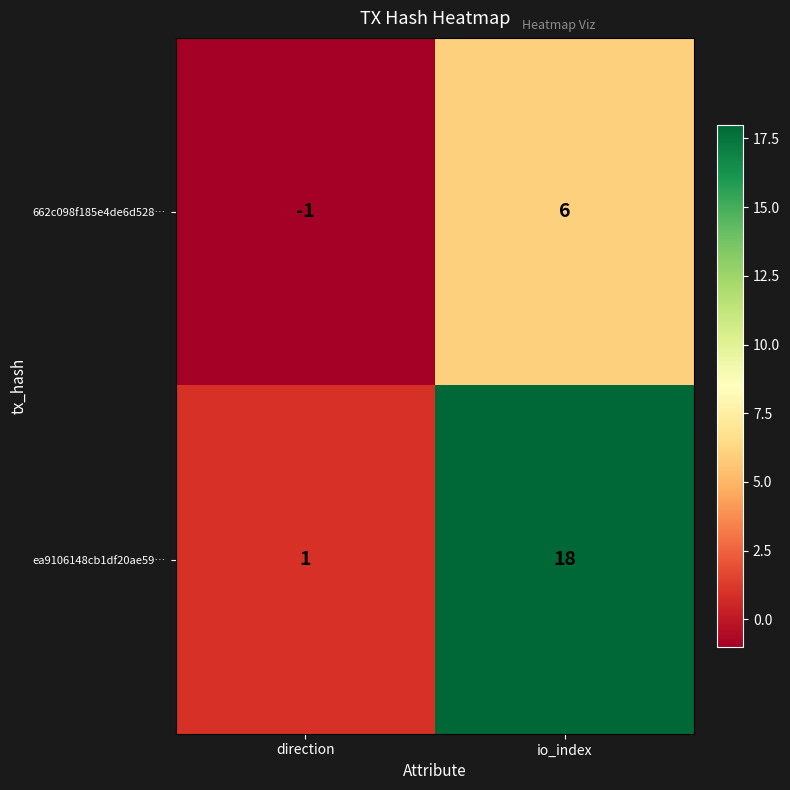

What is the minimum value shown in the chart?

-1